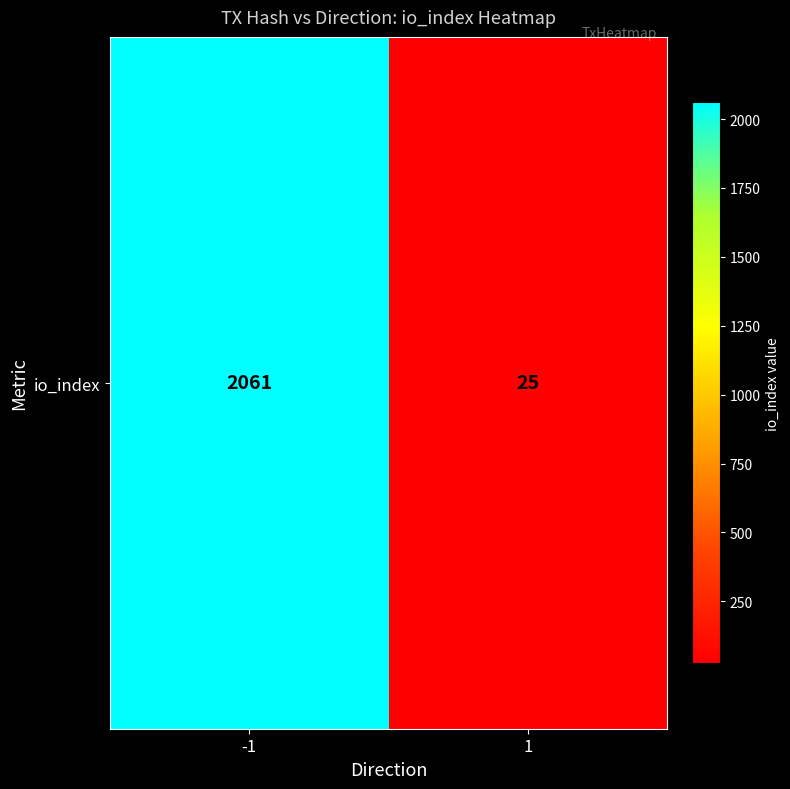

Which has a higher value, 1 or -1?

-1